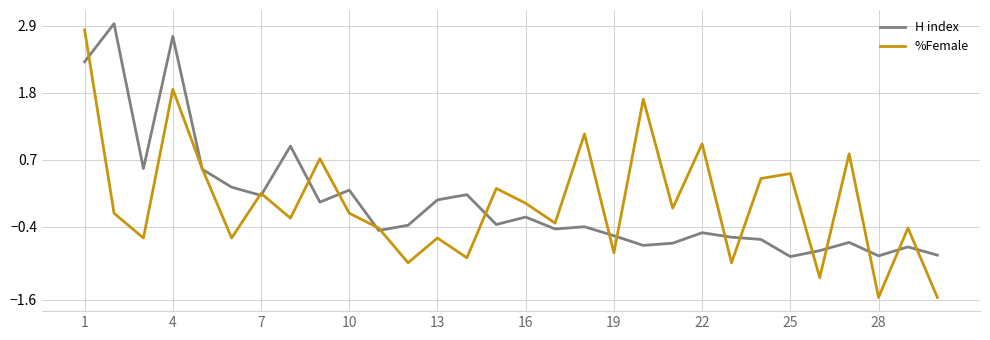

Rank the series by their maximum value, from lowest to highest.

%Female, H index